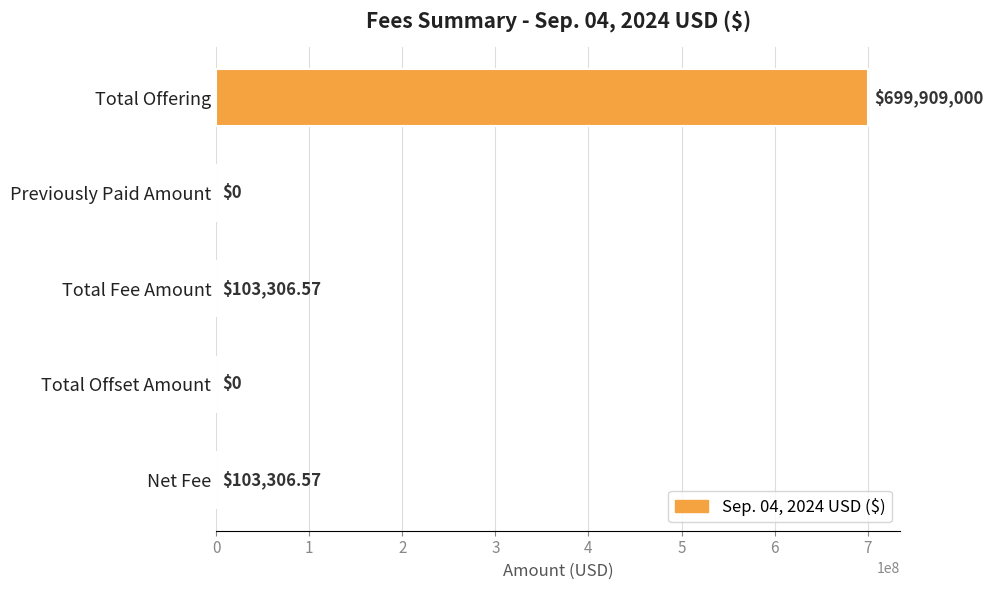

Which category has the highest value across all series?

Total Offering